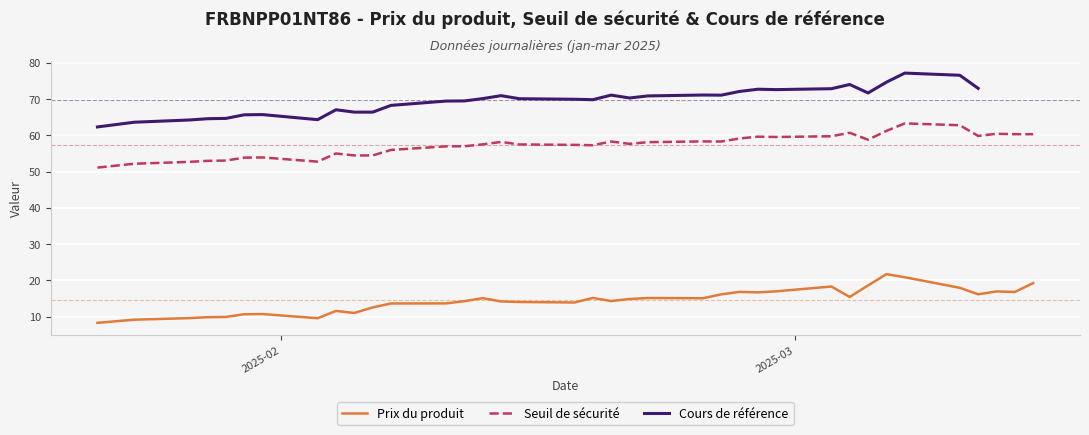

What is the difference between the maximum and minimum values in the Cours de référence series?

14.9